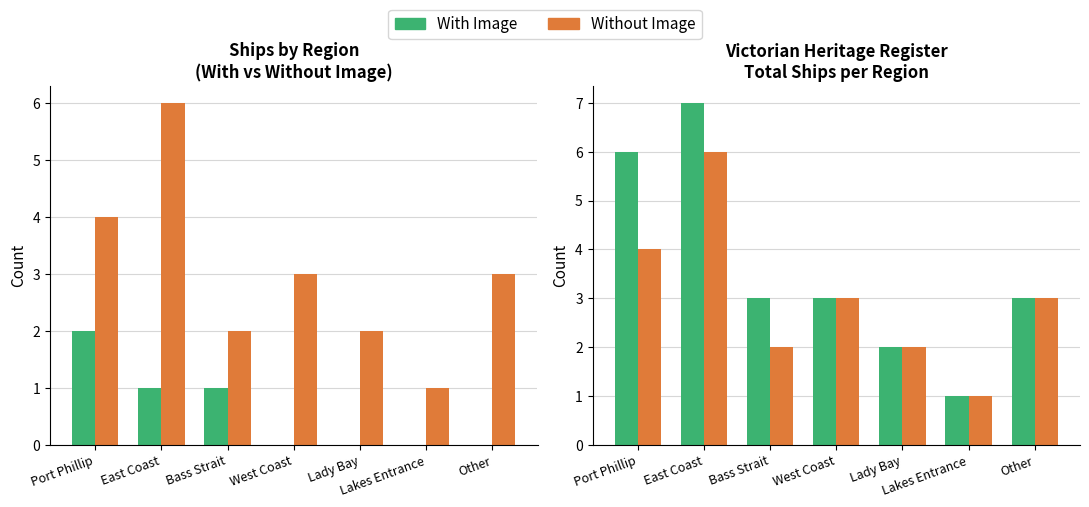

How many distinct data groups are displayed?

3